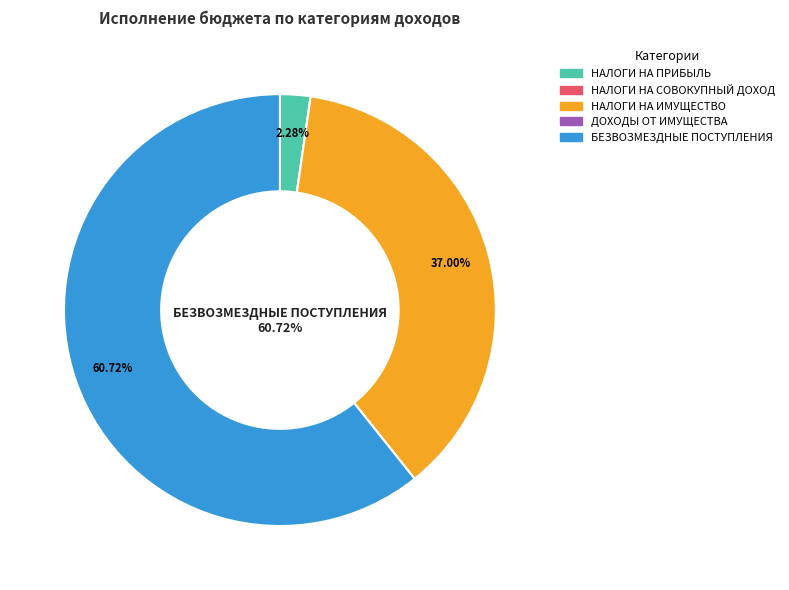

What portion of the pie excludes НАЛОГИ НА ИМУЩЕСТВО?

63.0%